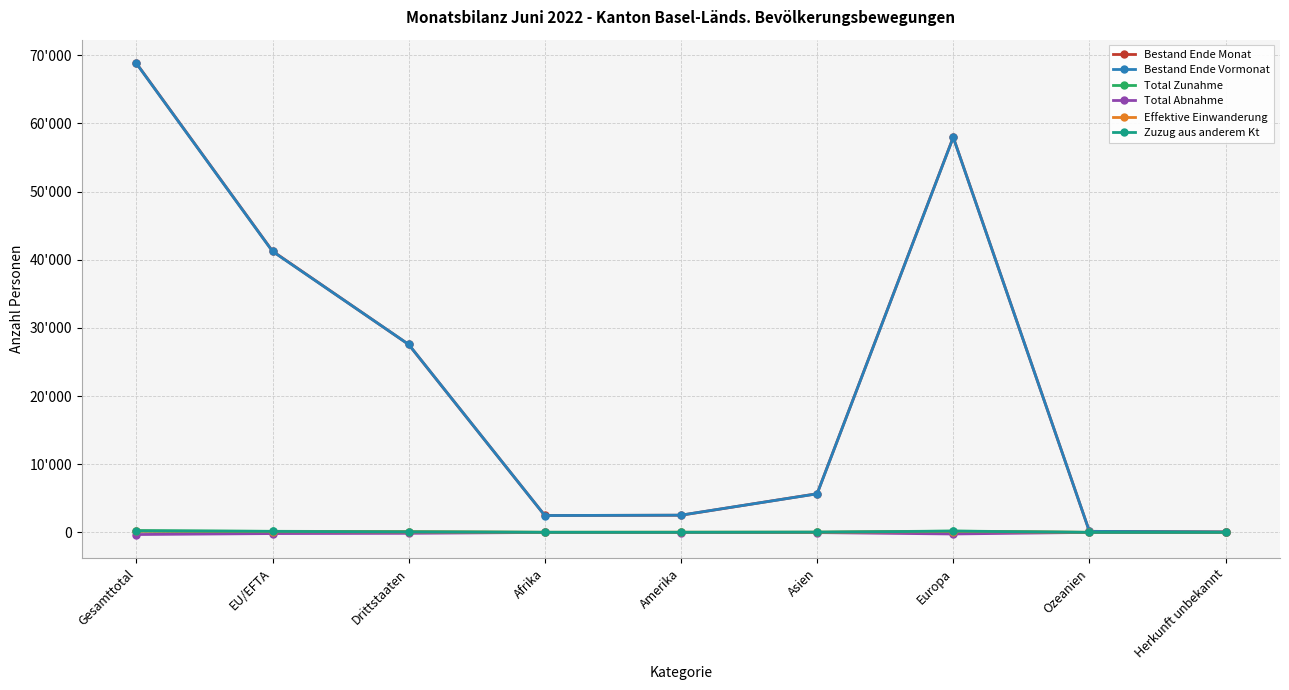

Rank the series by their maximum value, from highest to lowest.

Bestand Ende Monat, Bestand Ende Vormonat, Total Zunahme, Zuzug aus anderem Kt, Effektive Einwanderung, Total Abnahme